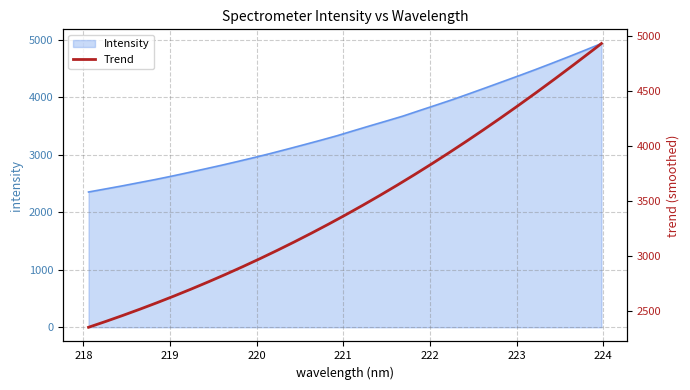

What is the sum of the values at 221.6902 and 222.8355?

7937.4